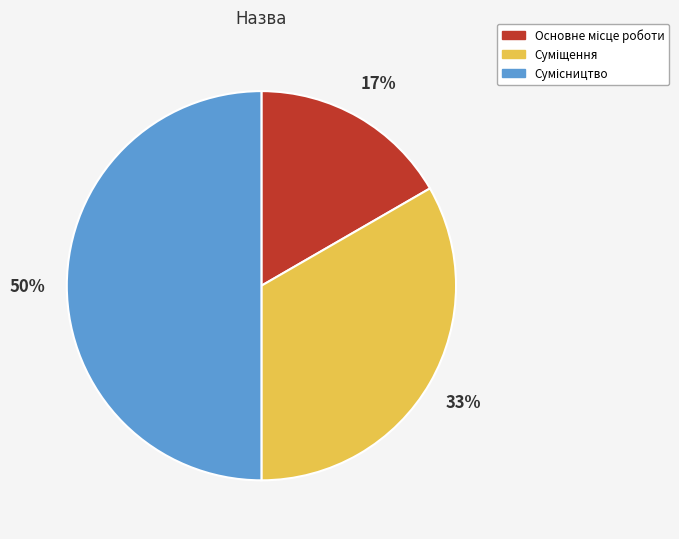

To the nearest percent, what is the average slice percentage?

33%